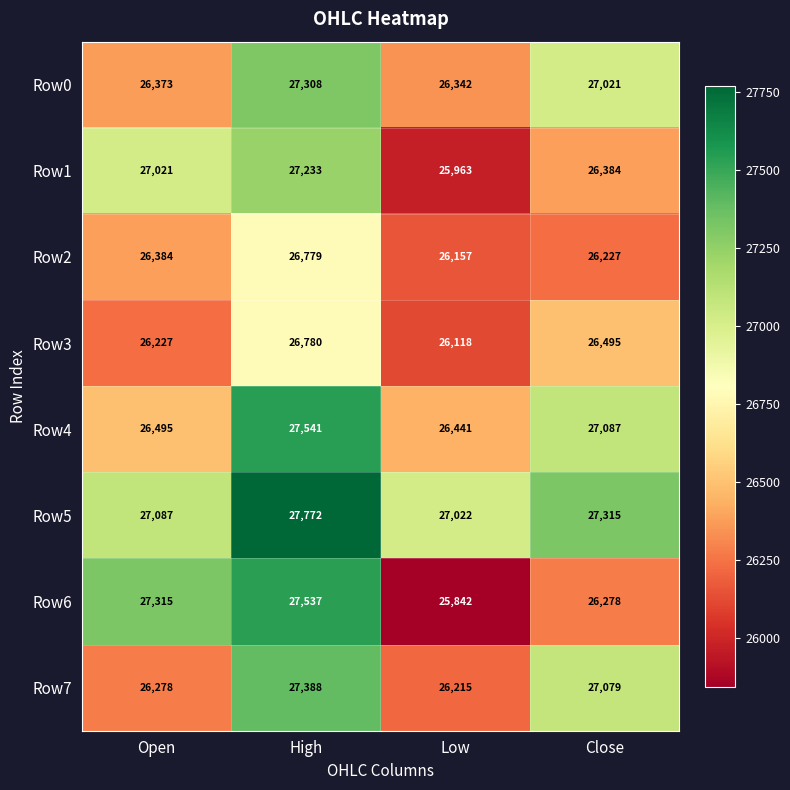

What is the difference between the Row1 values at High and Close?

849